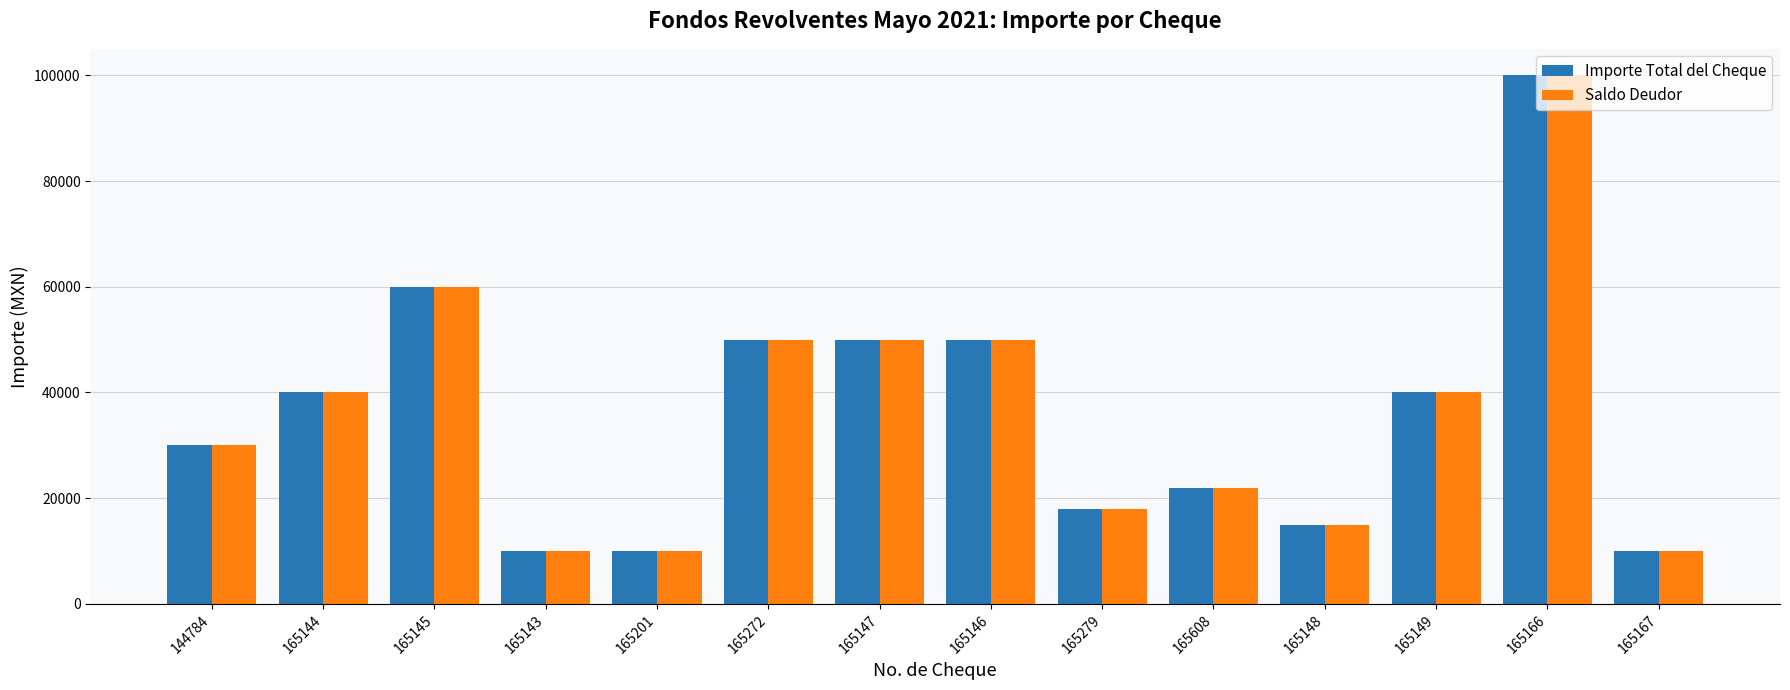

What is the average value of the Saldo Deudor series?

36071